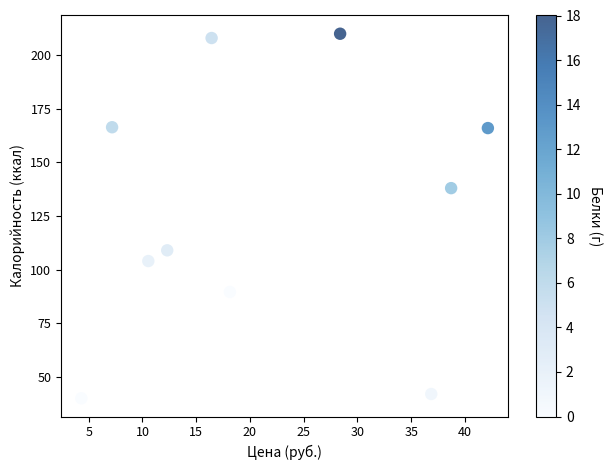

What Y value in the scatter plot is closest to 125?

138.0